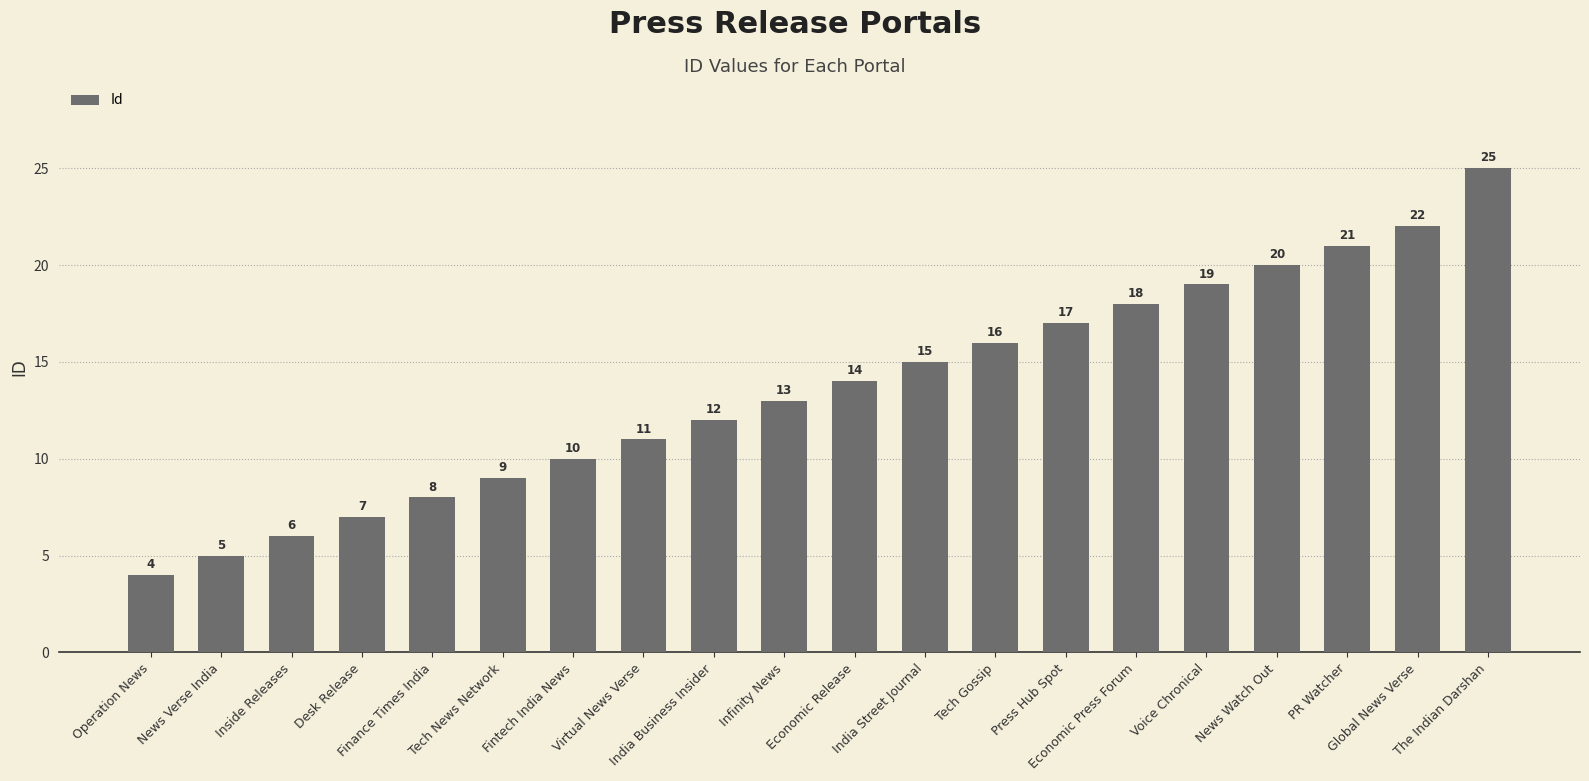

What is the change in value from News Verse India to The Indian Darshan?

+20